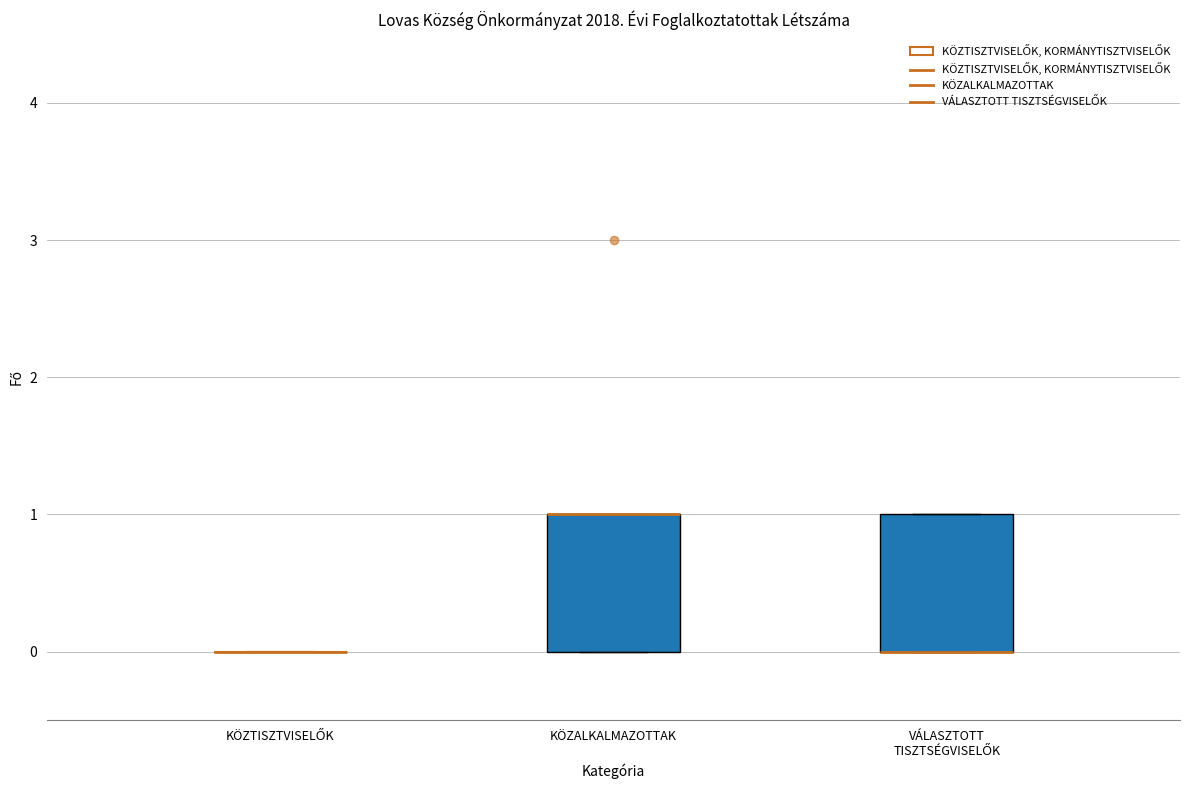

Reading left to right, transcribe this box plot: for each box, give where its median line is, the range the box spans, and where its two whiskers end, as read against the y-axis. The values are not printed on the chart, so give them approximately, as read against the axis.

KÖZTISZTVISELŐK: box collapsed to a line at 0, whiskers 0 to 0
KÖZALKALMAZOTTAK: median 1 (drawn on the box's upper edge), box 0 to 1, whiskers 0 to 1
VÁLASZTOTT TISZTSÉGVISELŐK: median 0 (drawn on the box's lower edge), box 0 to 1, whiskers 0 to 1